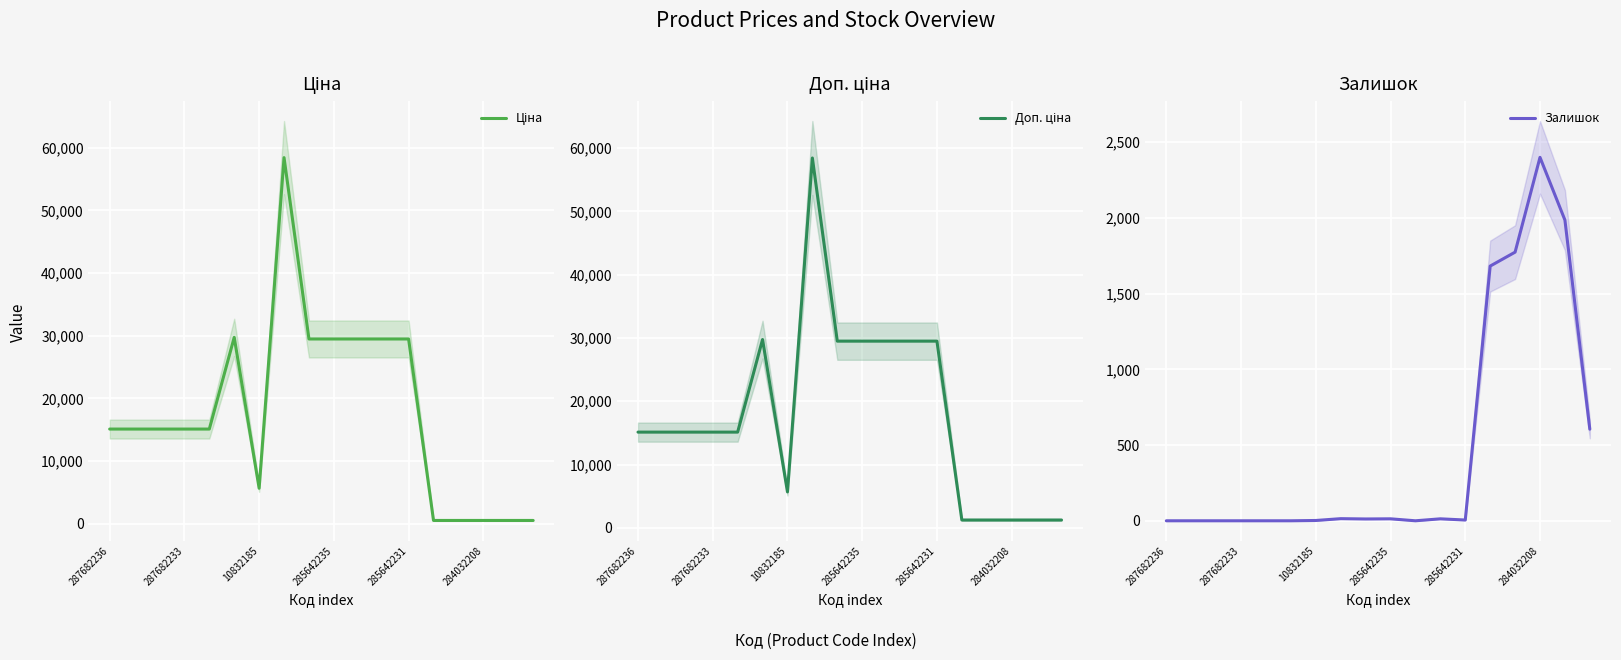

What are all the series names shown in the legend?

Ціна, Доп. ціна, Залишок